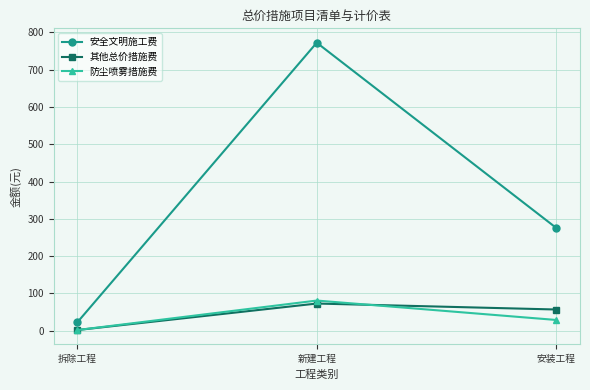

What is the average value of the 安全文明施工费 series?

357